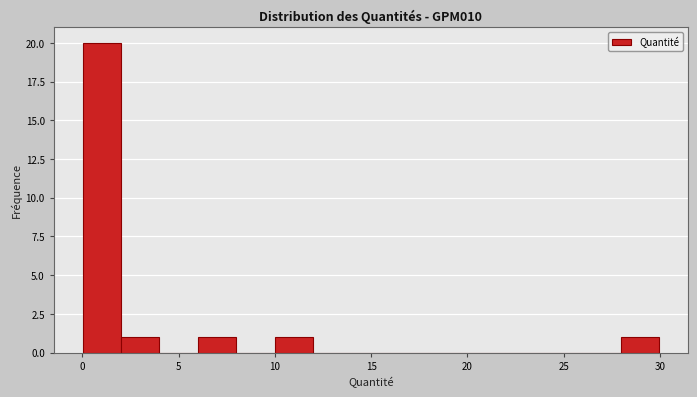

Read against the x-axis, roughly where is the centre of the tallest bar?

1.0